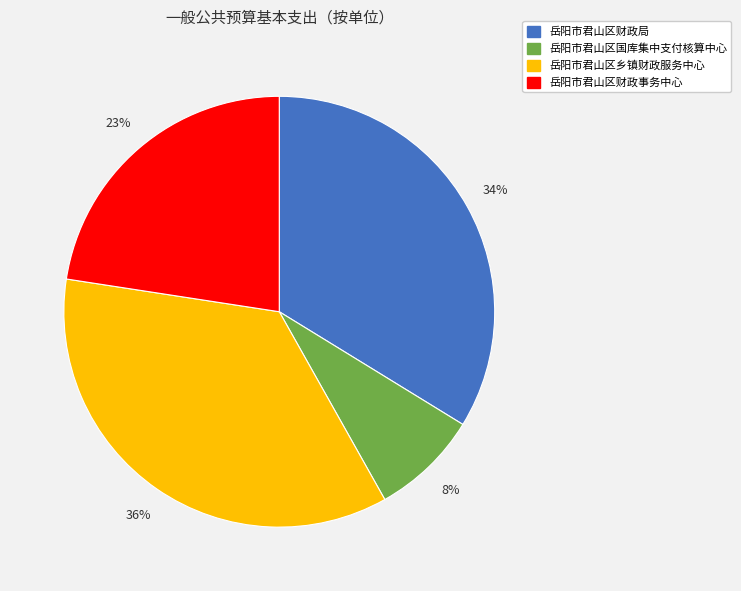

To the nearest percent, what percentage of the pie is 岳阳市君山区乡镇财政服务中心?

36%